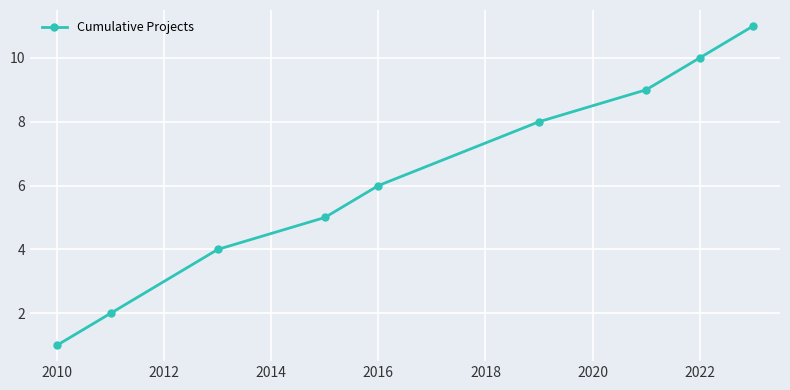

What is the greatest value displayed?

11